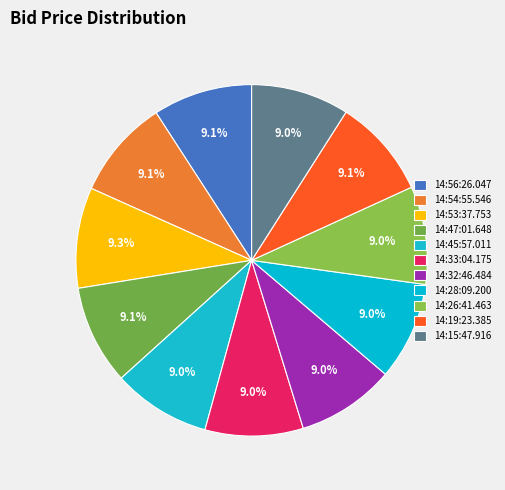

What percentage is the 14:47:01.648 slice, to the nearest percent?

9%